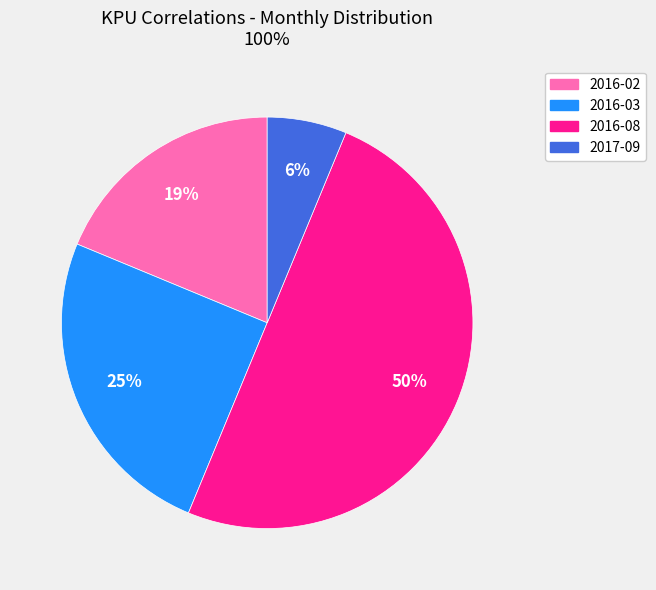

Which slice is the smallest?

2017-09